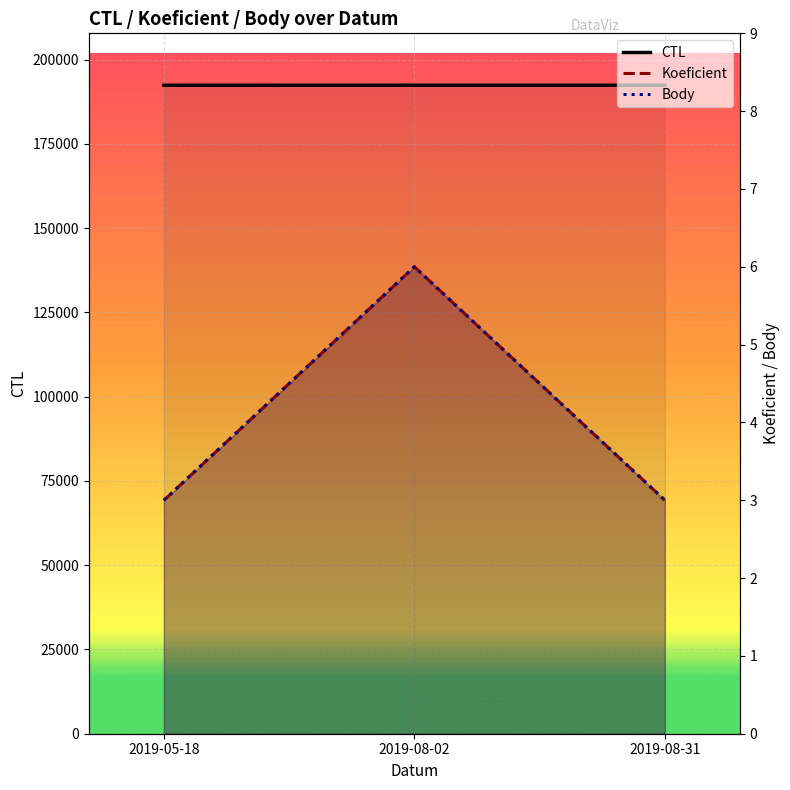

Count the number of categories in the chart.

3